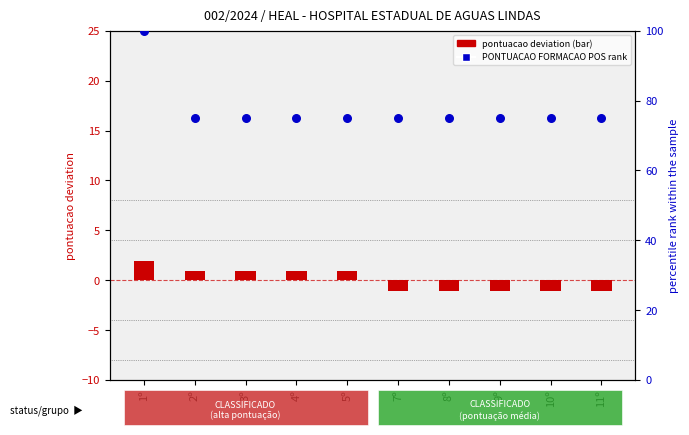

Is the value of PONTUACAO deviation at 5º greater than the value of PONTUACAO FORMACAO POS rank at 2º?

No